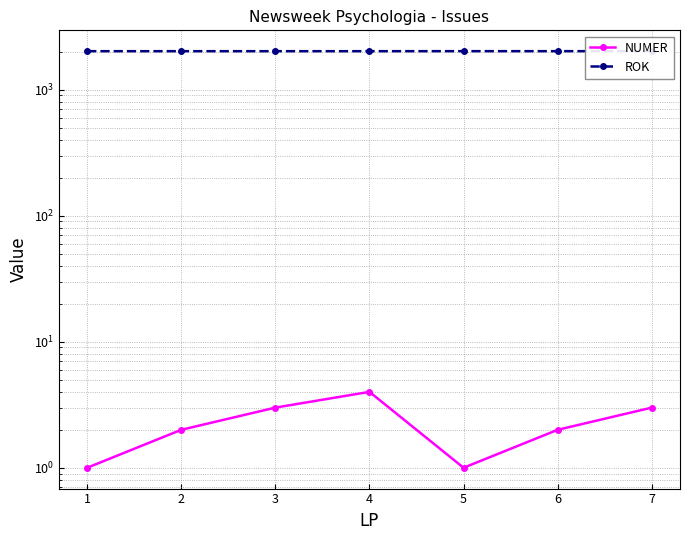

List the labels in order of NUMER value, largest first.

3, 2, 6, 1, 5, 0, 4